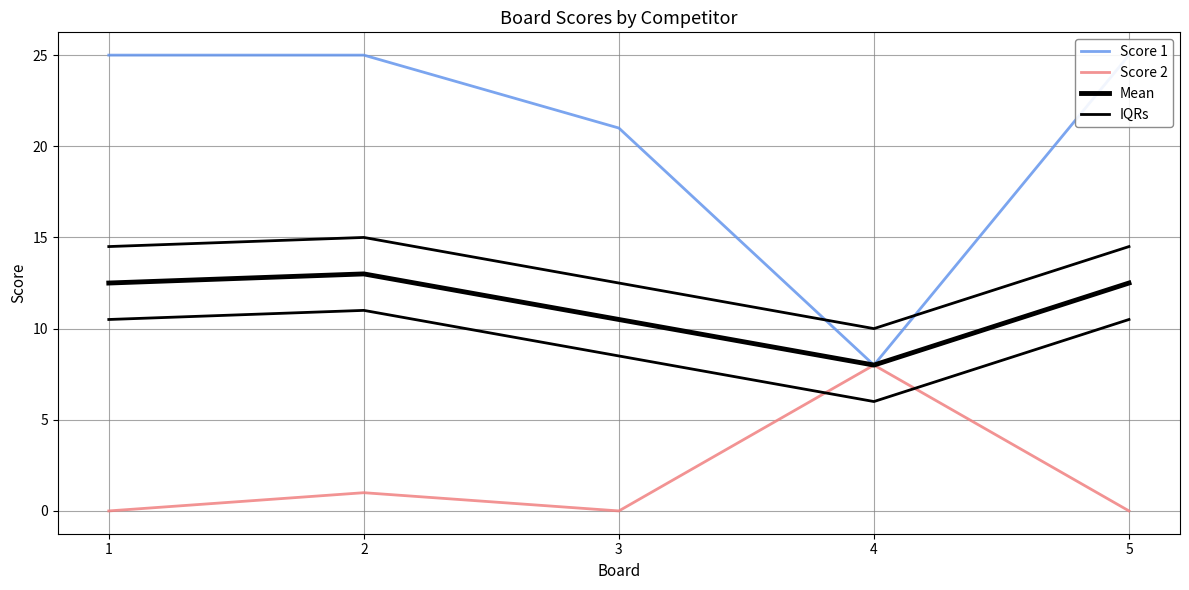

The value of Score 1 at 1 is 8.0. True or false?

False